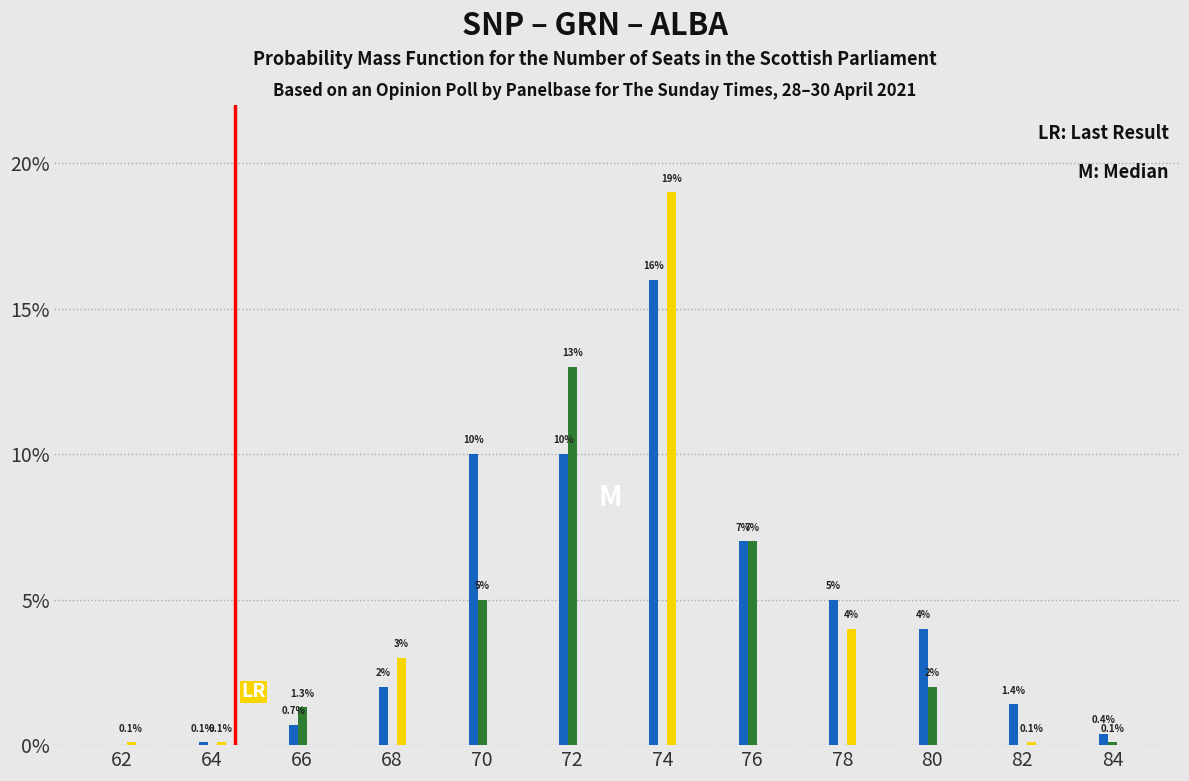

What is the maximum value shown in the chart?

19.0